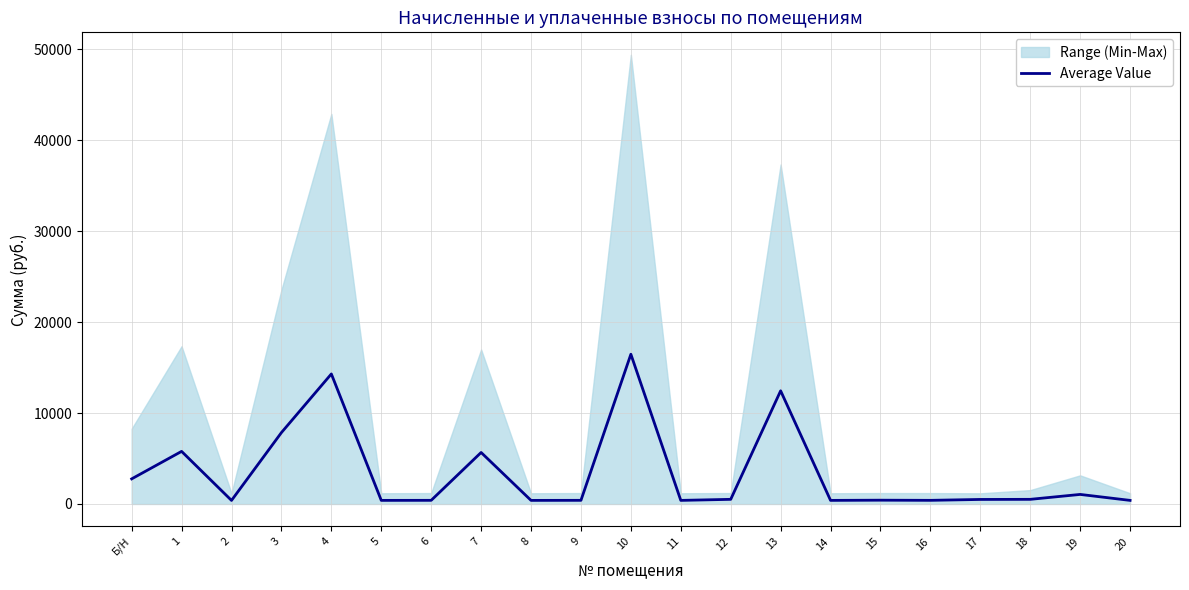

What is the label of the 14th point from the left?

13